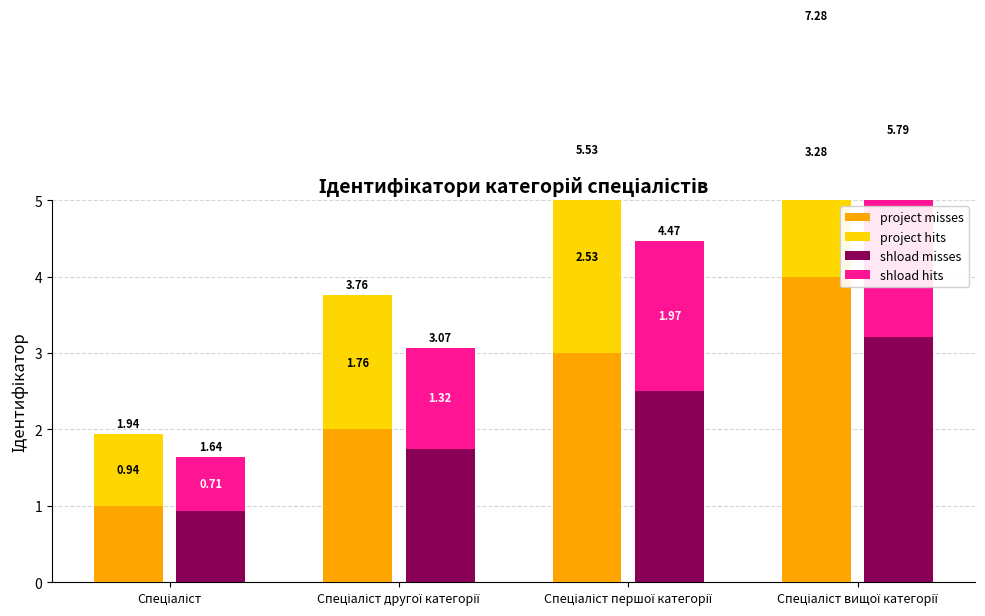

Reading left to right, what are all the values shown in this chart?

project misses: Спеціаліст=1.0	Спеціаліст другої категорії=2.0	Спеціаліст першої категорії=3.0	Спеціаліст вищої категорії=4.0
project hits: Спеціаліст=0.9	Спеціаліст другої категорії=1.8	Спеціаліст першої категорії=2.5	Спеціаліст вищої категорії=3.3
shload misses: Спеціаліст=0.9	Спеціаліст другої категорії=1.8	Спеціаліст першої категорії=2.5	Спеціаліст вищої категорії=3.2
shload hits: Спеціаліст=0.7	Спеціаліст другої категорії=1.3	Спеціаліст першої категорії=2.0	Спеціаліст вищої категорії=2.6